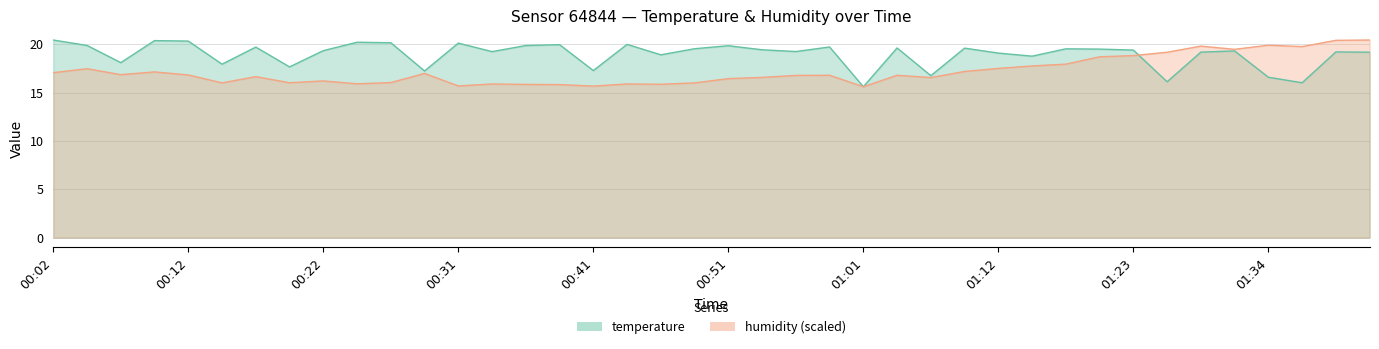

What is the difference between the maximum and second lowest values in the humidity series?

4.8